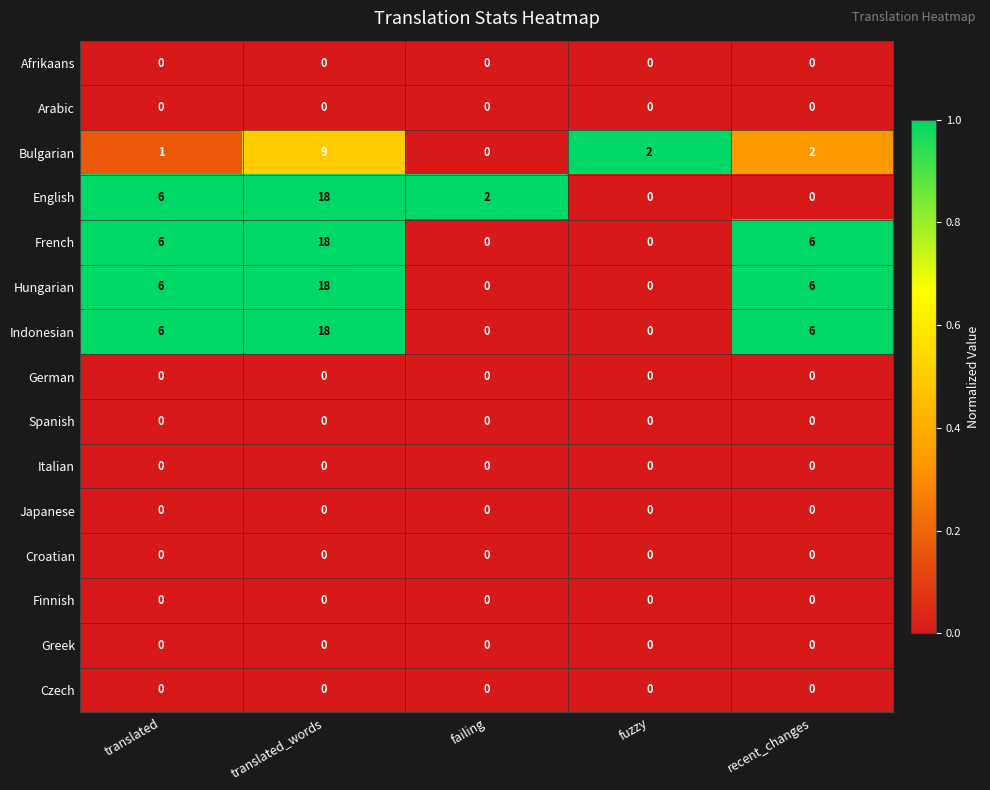

What is the maximum value shown in the chart?

18